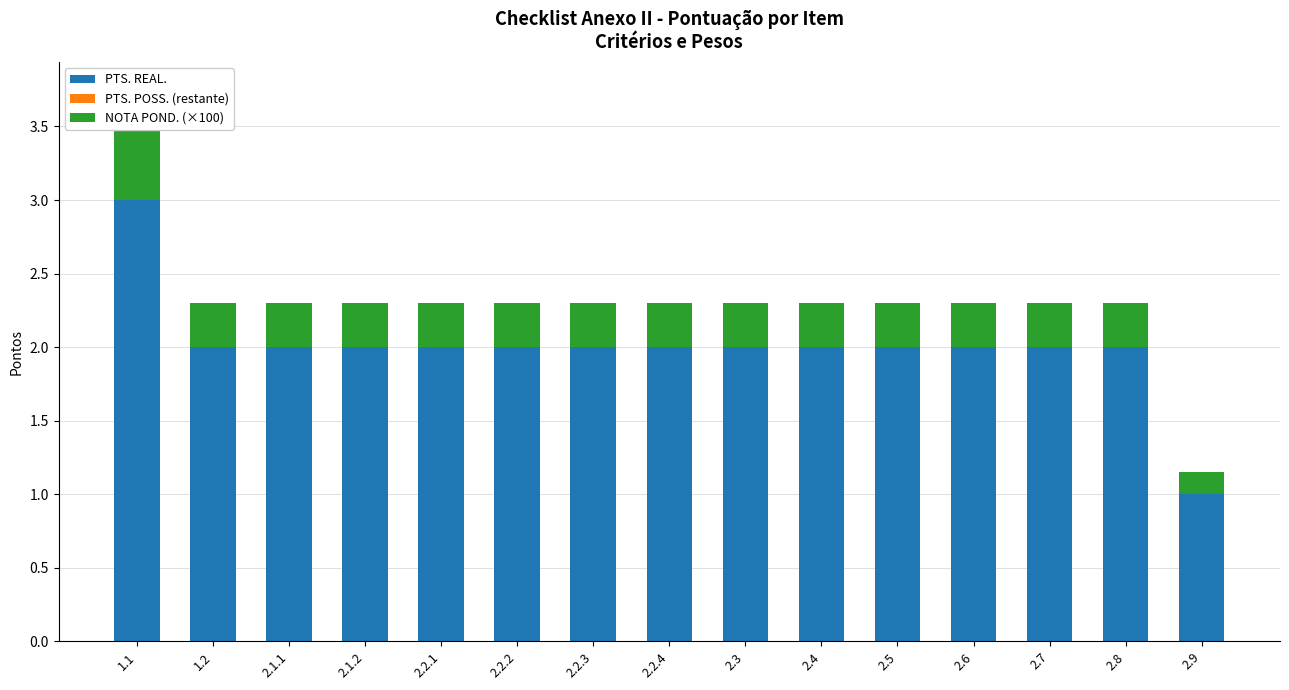

What are all the series names shown in the legend?

PTS. REAL., PTS. POSS. (restante), NOTA POND. (×100)